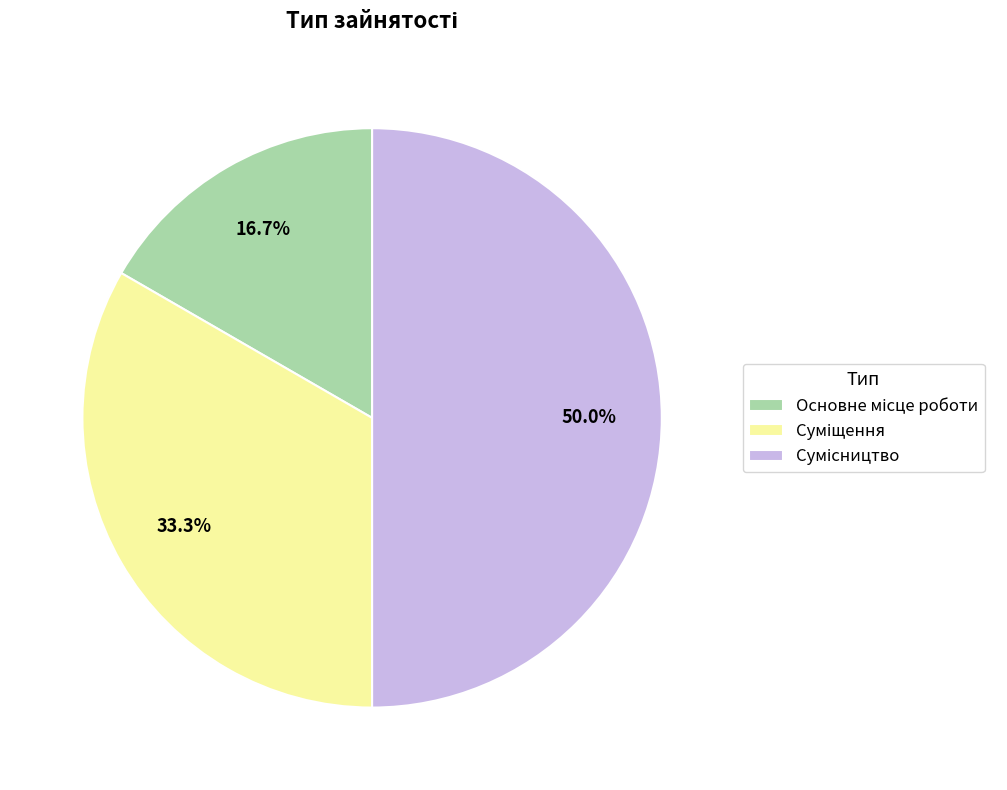

What percentage is the Основне місце роботи slice, to the nearest percent?

17%